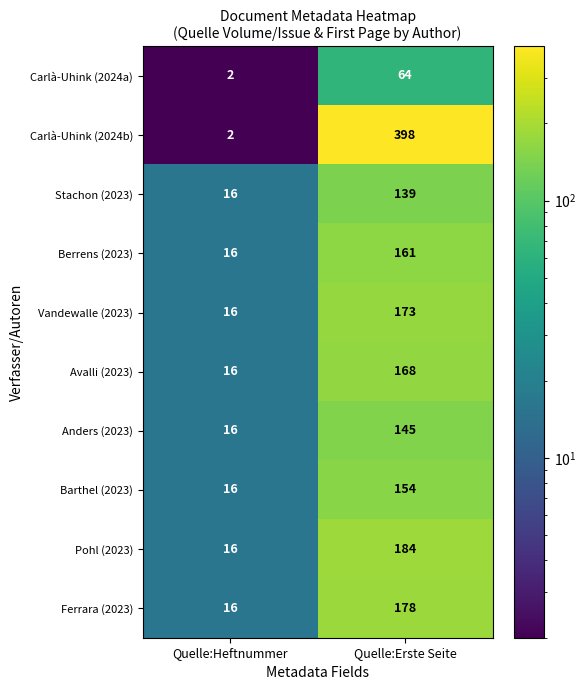

At which category does the chart reach its minimum across all series?

Quelle:Heftnummer